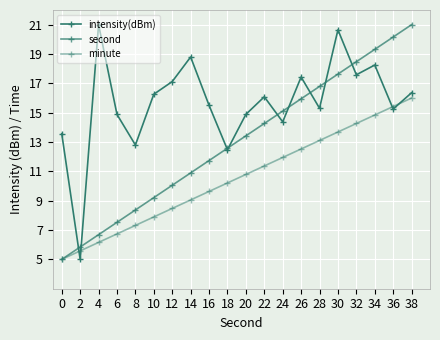

How many values in the minute series are below 10?

9